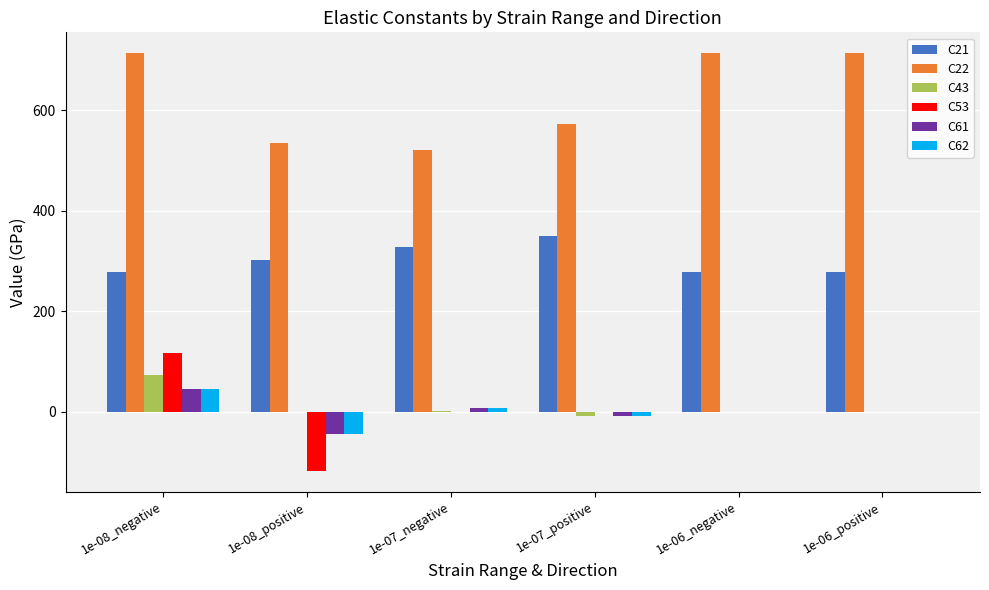

True or false: C21 has a value of 417.3 at 1e-08_positive.

False